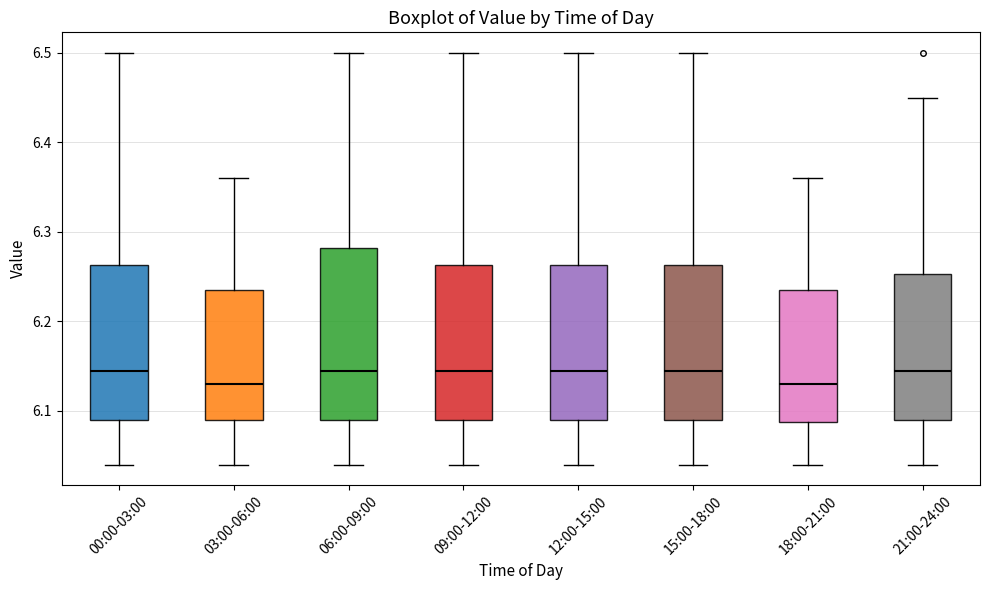

Reading left to right, transcribe this box plot: for each box, give where its median line is, the range the box spans, and where its two whiskers end, as read against the y-axis. The values are not printed on the chart, so give them approximately, as read against the axis.

00:00-03:00: median 6.15, box 6.09 to 6.26, whiskers 6.04 to 6.50
03:00-06:00: median 6.13, box 6.09 to 6.24, whiskers 6.04 to 6.36
06:00-09:00: median 6.15, box 6.09 to 6.28, whiskers 6.04 to 6.50
09:00-12:00: median 6.15, box 6.09 to 6.26, whiskers 6.04 to 6.50
12:00-15:00: median 6.15, box 6.09 to 6.26, whiskers 6.04 to 6.50
15:00-18:00: median 6.15, box 6.09 to 6.26, whiskers 6.04 to 6.50
18:00-21:00: median 6.13, box 6.09 to 6.24, whiskers 6.04 to 6.36
21:00-24:00: median 6.15, box 6.09 to 6.25, whiskers 6.04 to 6.45